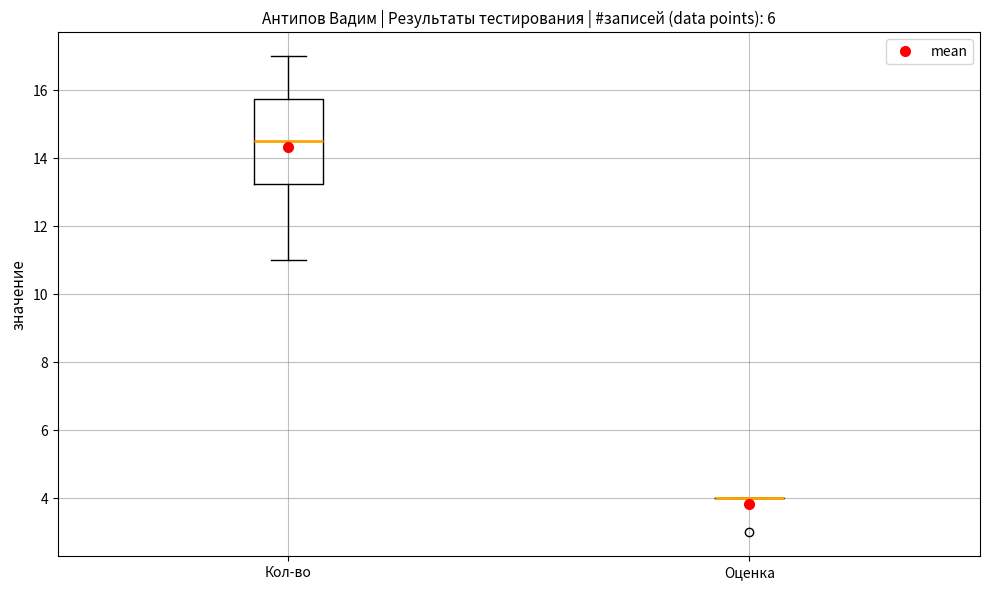

Comparing the boxes themselves (not the whiskers), which one is the tallest?

Кол-во